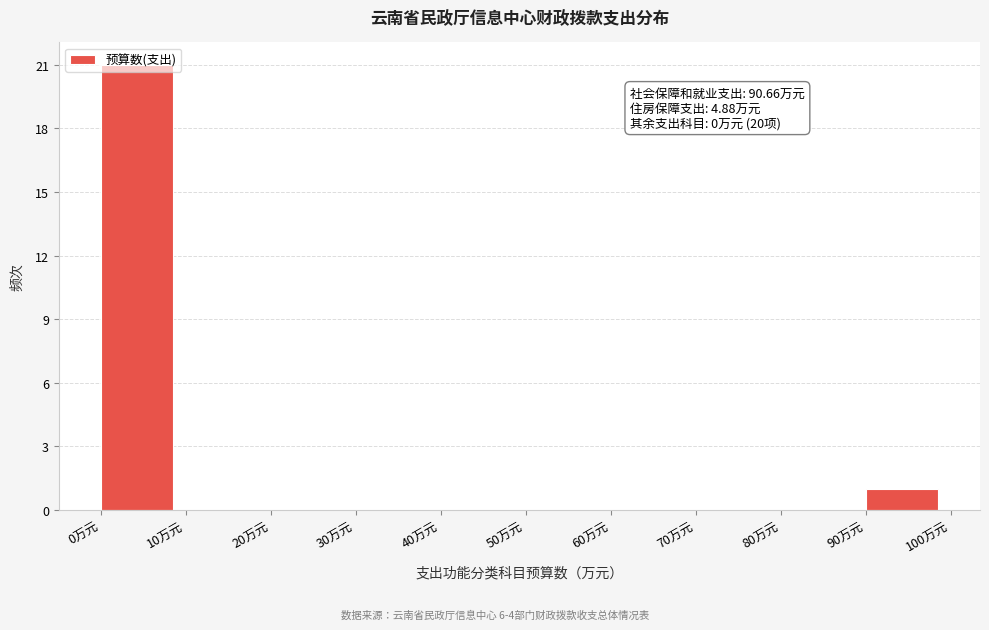

Over which range of the x-axis is the bar tallest?

0 to 10